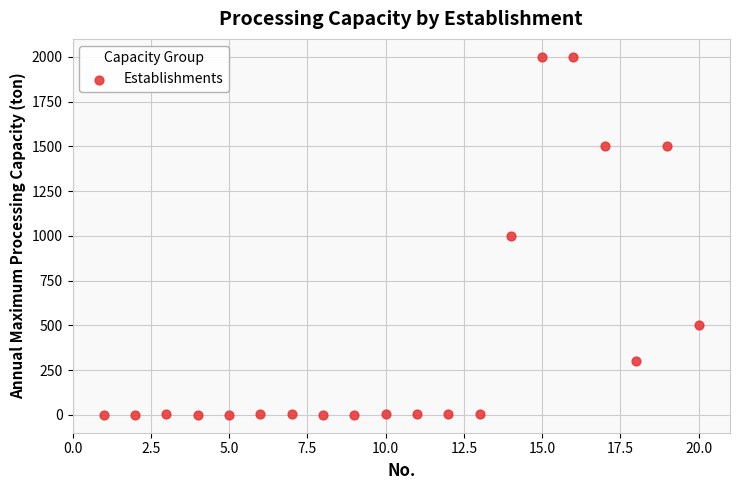

What is the range of X values (max minus min)?

19.0